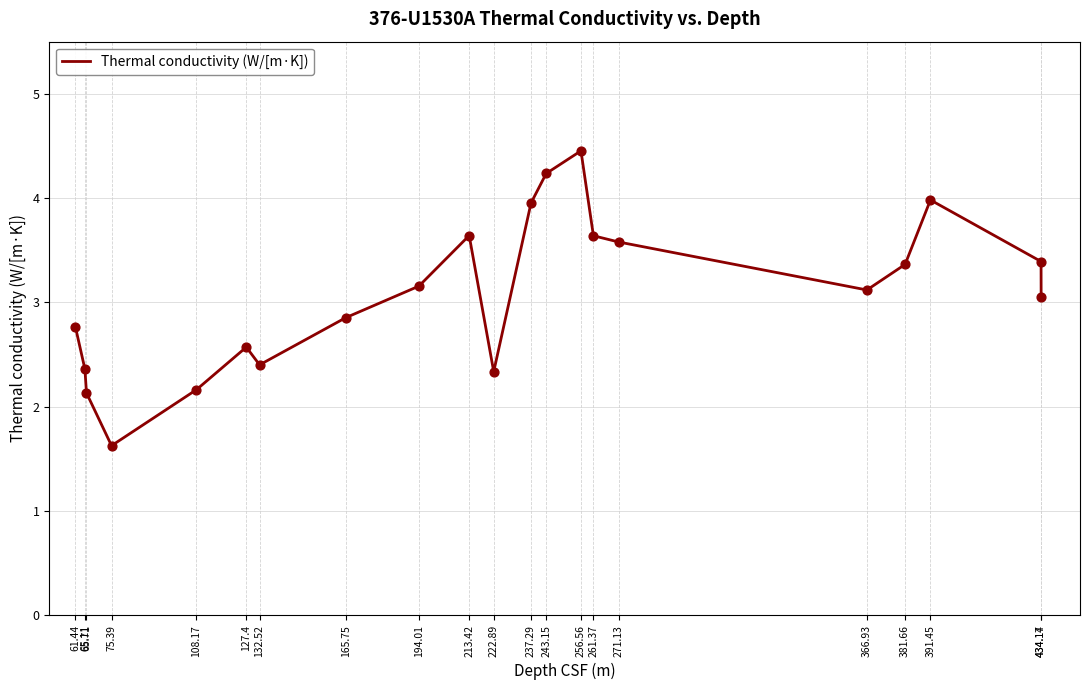

What is the ratio of the value at 243.15 to the value at 194.01?

1.3